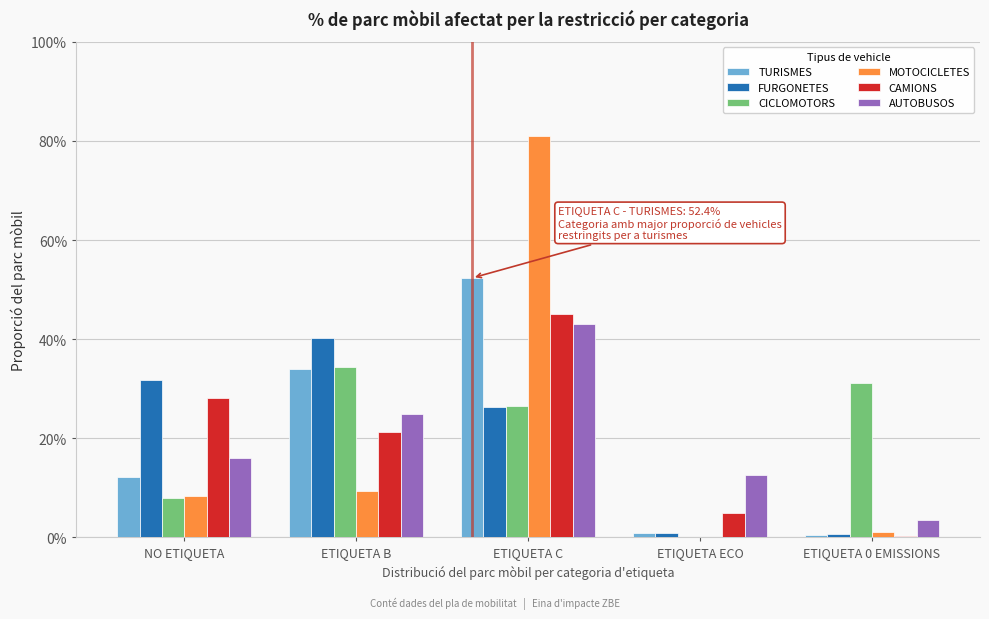

What is the maximum value shown in the chart?

81.0